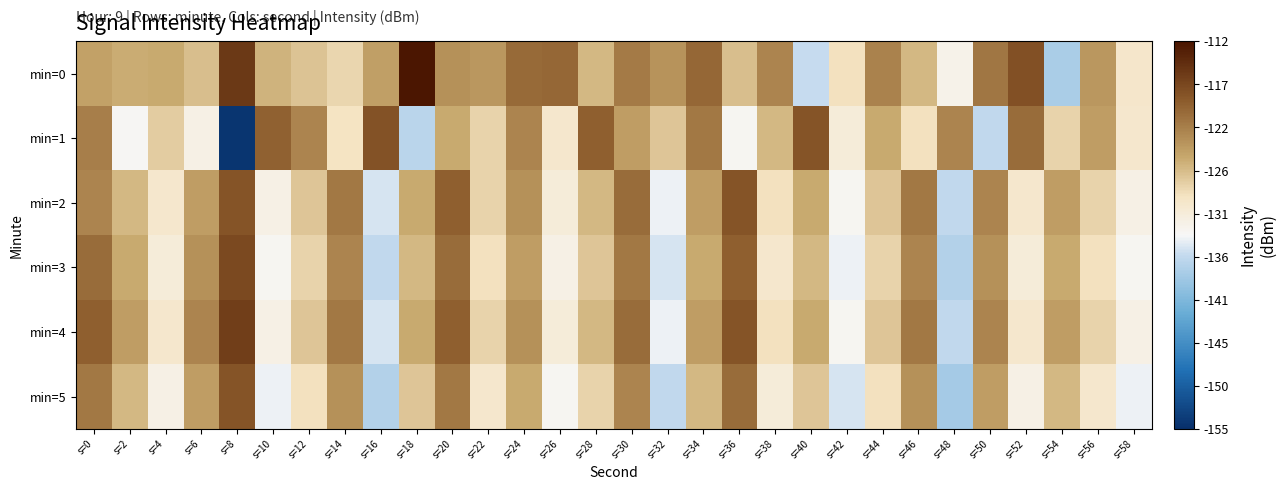

Count the number of categories in the chart.

30